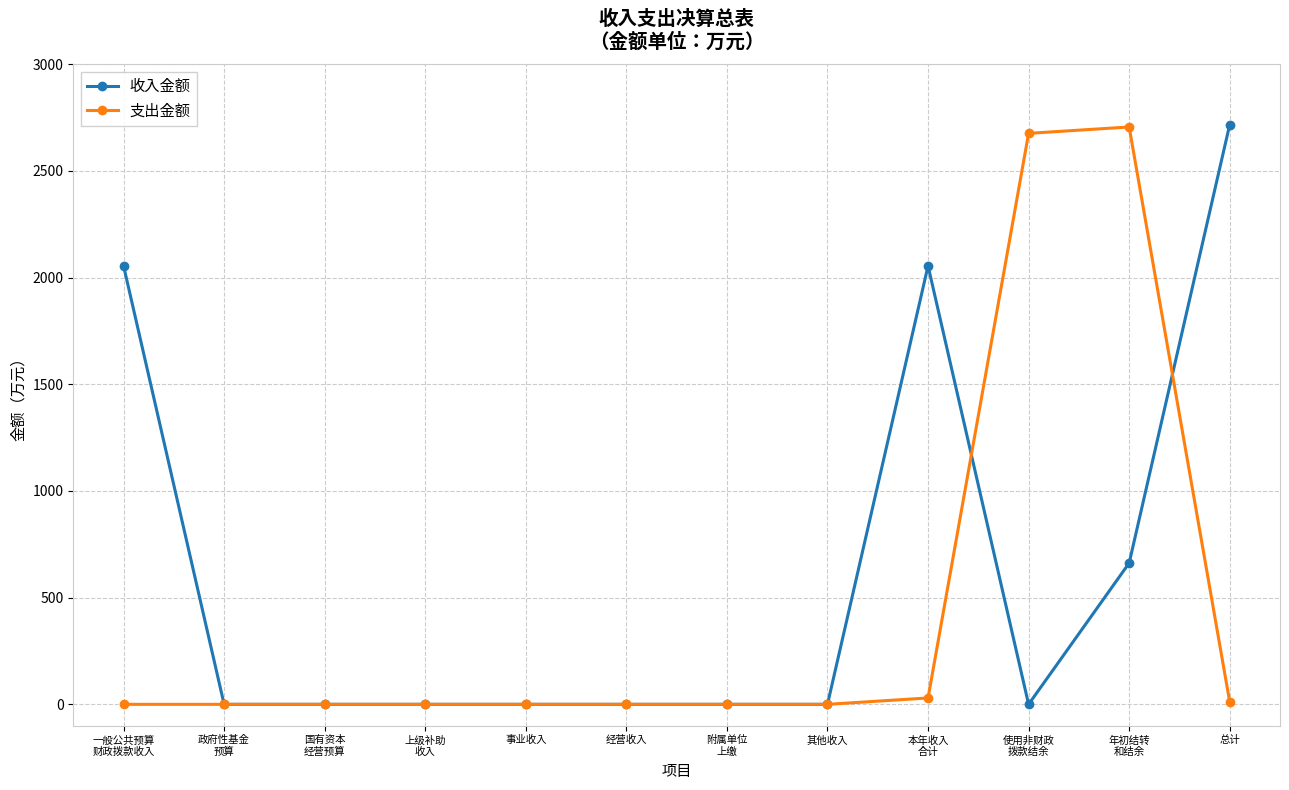

The value of 收入金额 at 国有资本
经营预算 is 0.0. True or false?

True